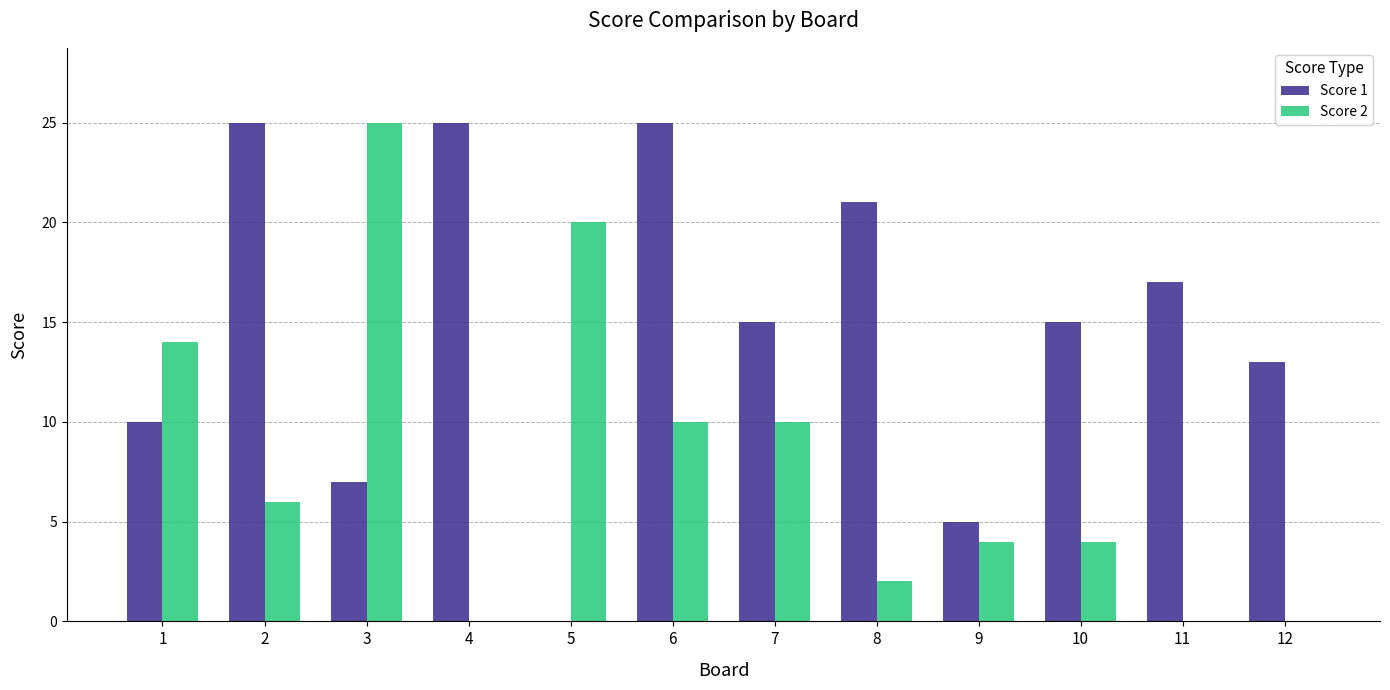

What is the average value of the Score 2 series?

8